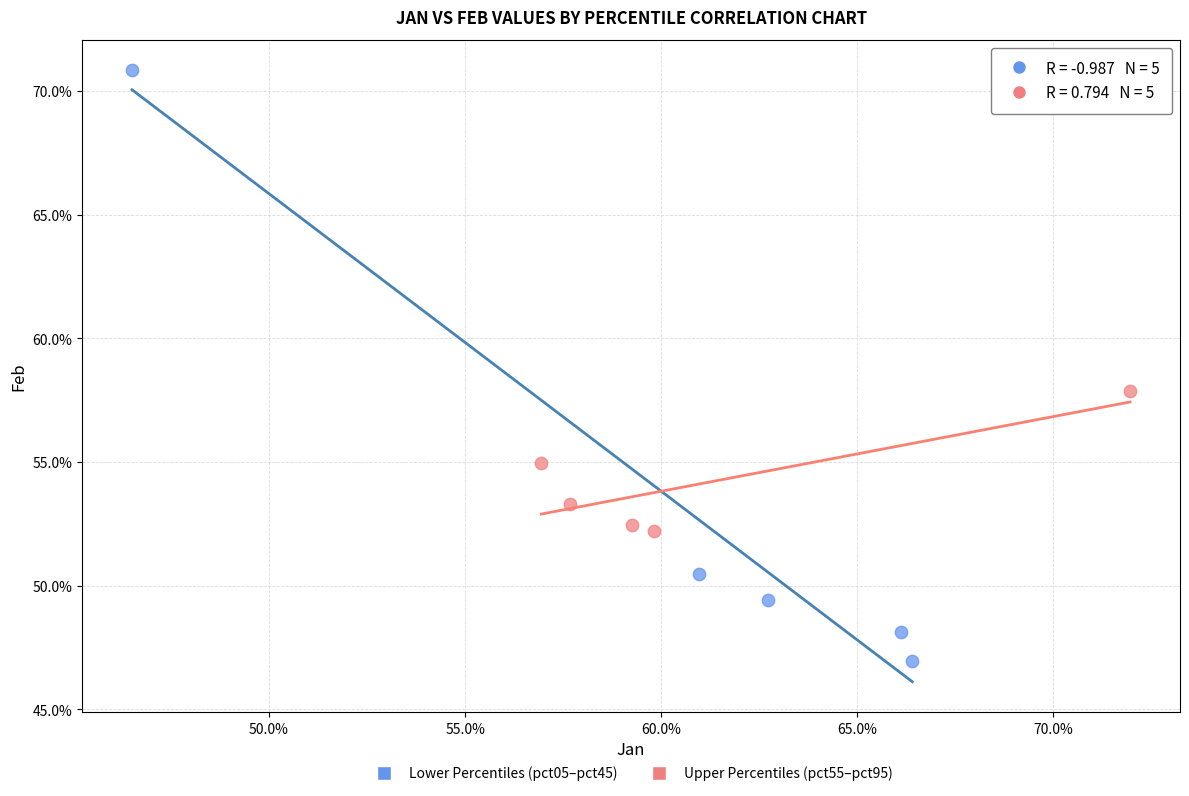

Which series contains the highest Y value?

Lower Percentiles (pct05–pct45)